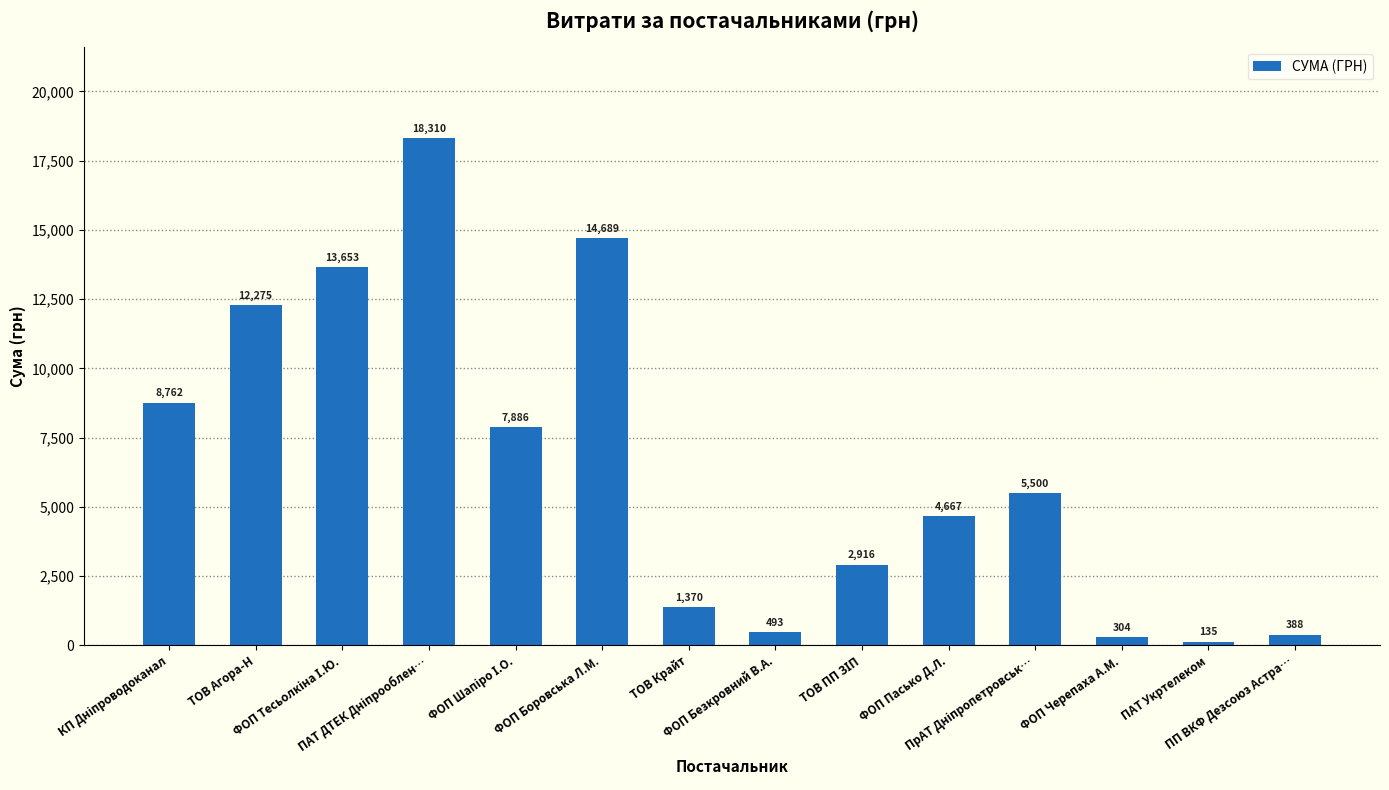

Which has a higher value, ПП ВКФ Дезсоюз Астра… or ФОП Боровська Л.М.?

ФОП Боровська Л.М.